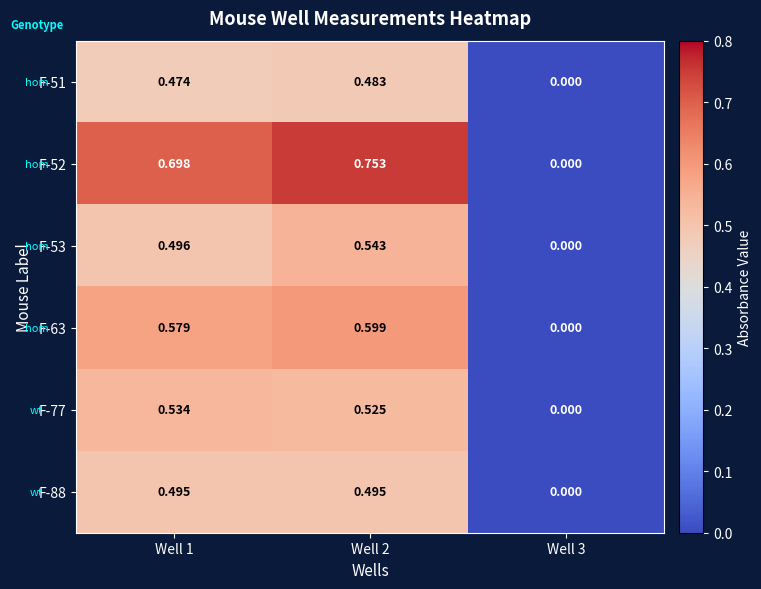

Is the value of F-52 at Well 2 greater than the value of F-53 at Well 3?

Yes